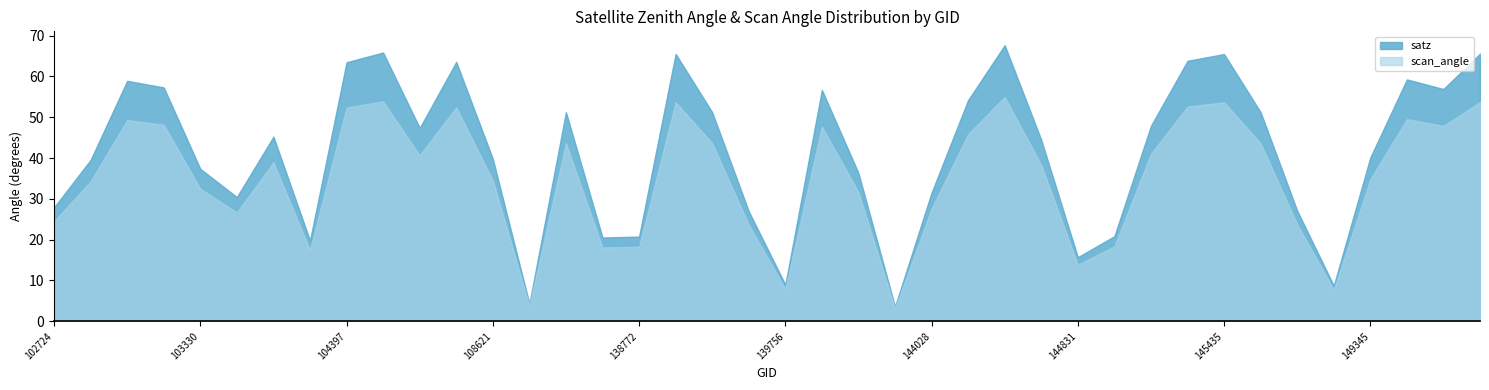

True or false: scan_angle and satz cross at least once.

False